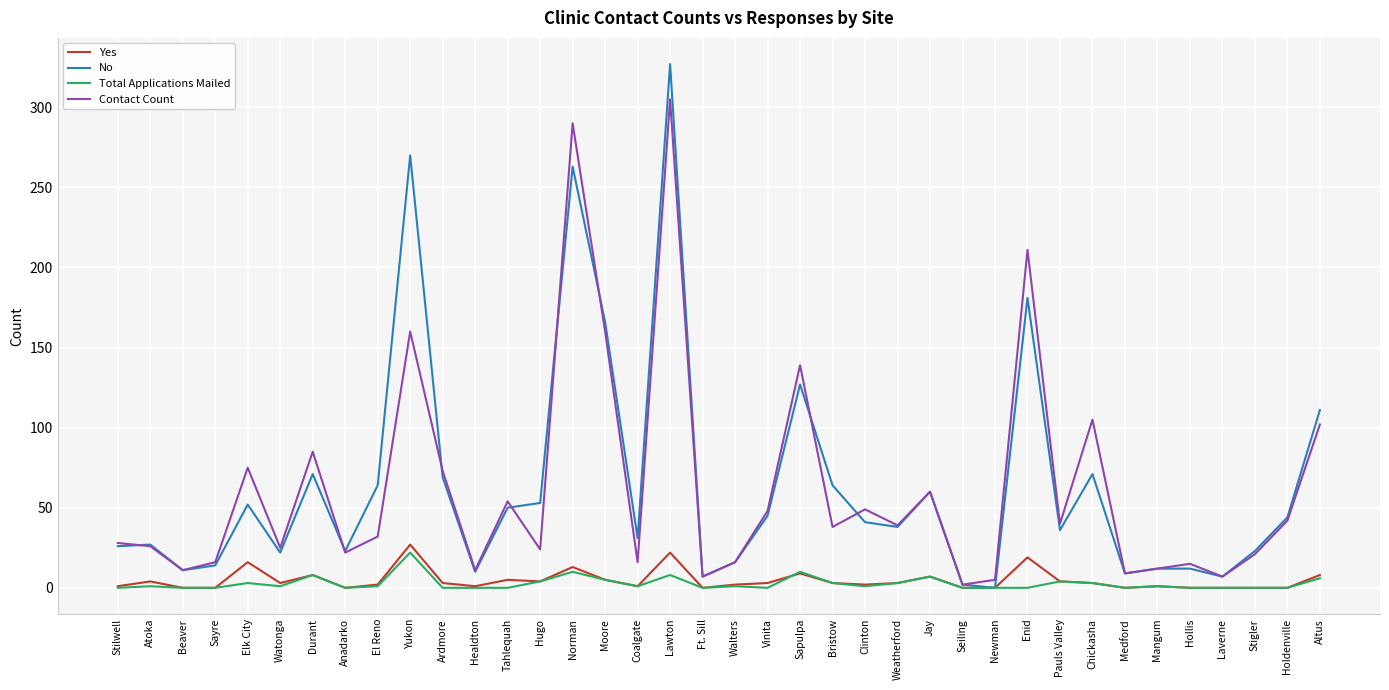

What is the difference between the maximum and second lowest values in the Total Applications Mailed series?

22